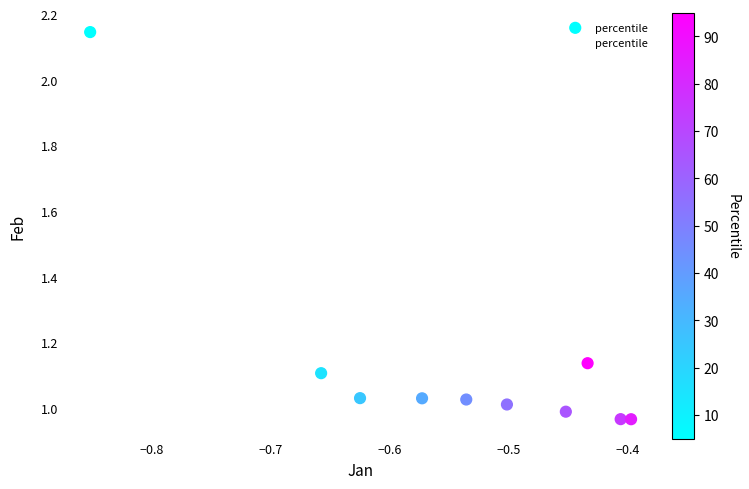

What is the range of Y values (max minus min)?

1.2